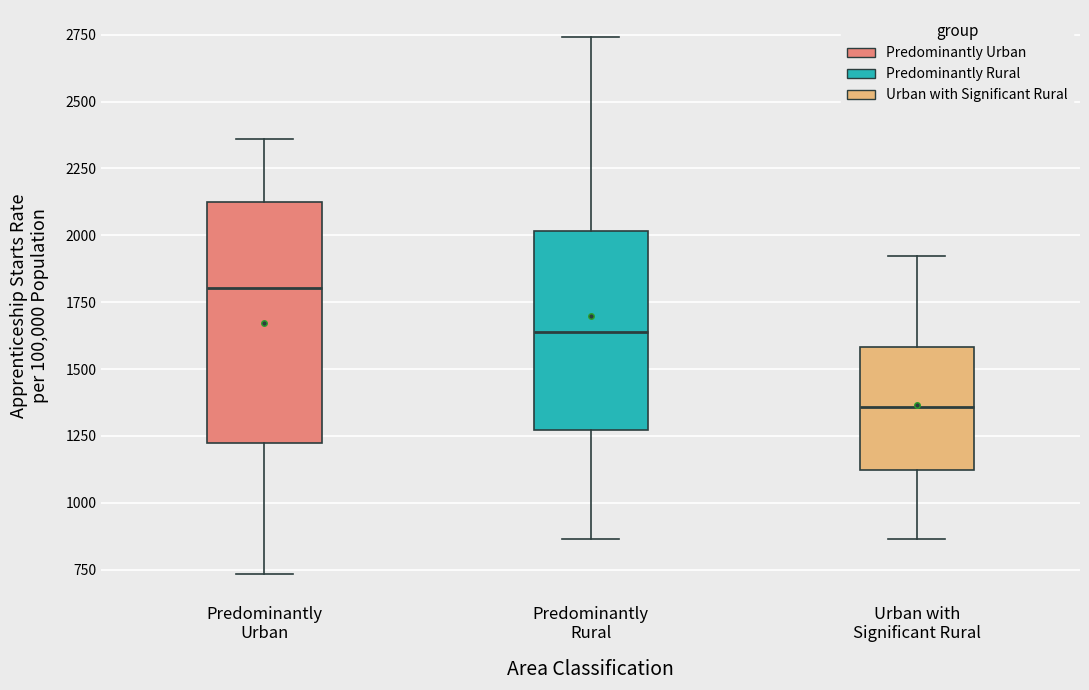

Reading left to right, transcribe this box plot: for each box, give where its median line is, the range the box spans, and where its two whiskers end, as read against the y-axis. The values are not printed on the chart, so give them approximately, as read against the axis.

Predominantly Urban: median 1800, box 1250 to 2100, whiskers 750 to 2350
Predominantly Rural: median 1650, box 1250 to 2000, whiskers 850 to 2750
Urban with Significant Rural: median 1350, box 1100 to 1600, whiskers 850 to 1900